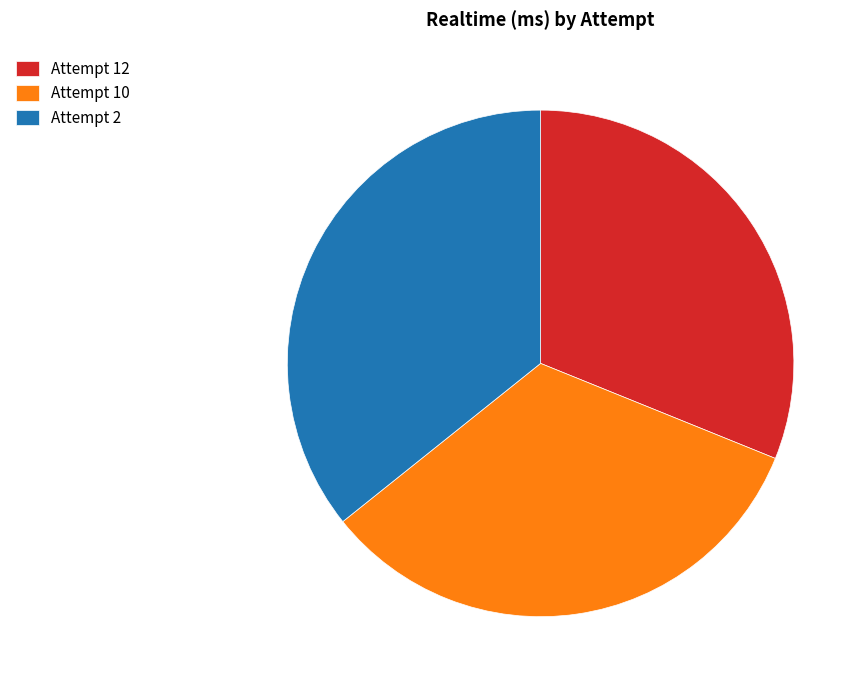

Does Attempt 10 represent more than half of the total?

No